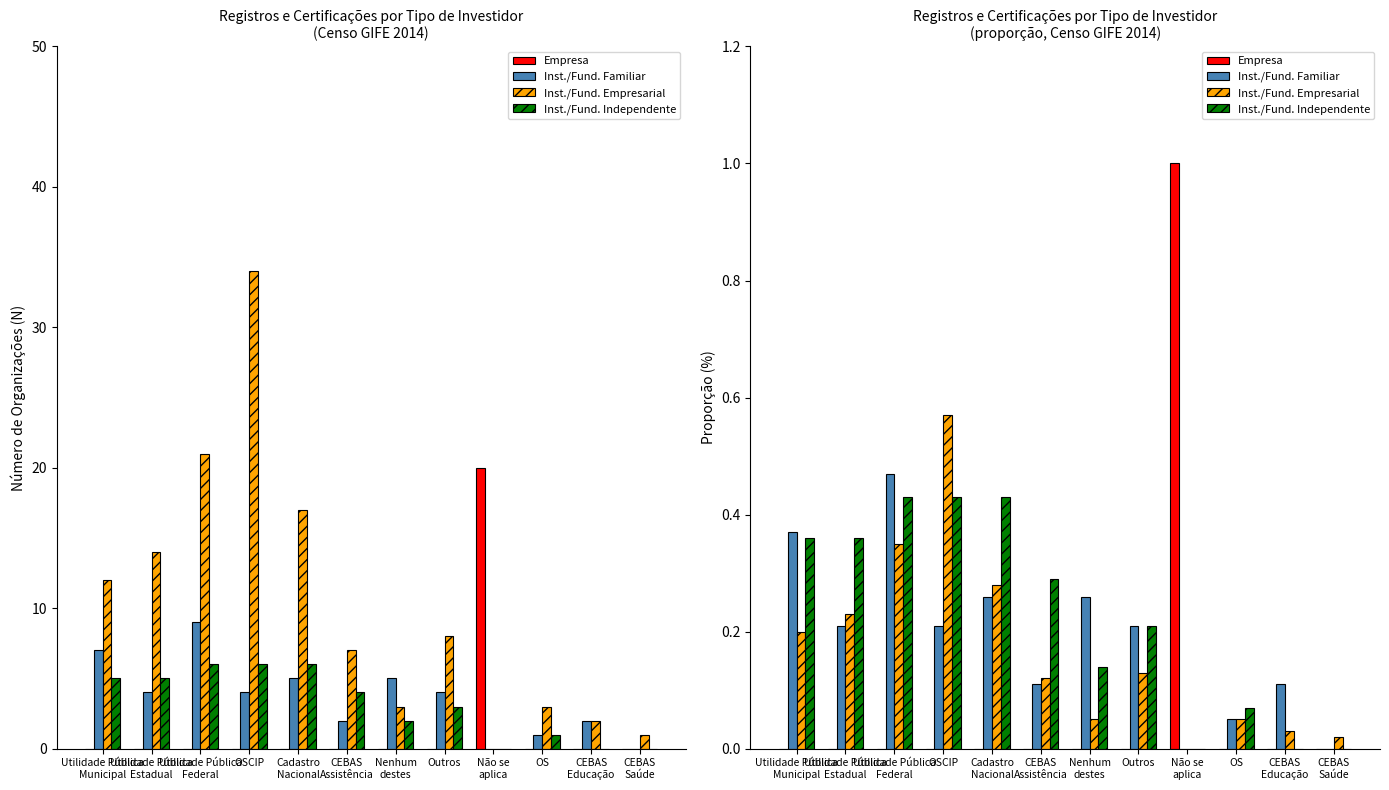

True or false: Inst./Fund. Familiar has a value of 0.1 at CEBAS
Educação.

False